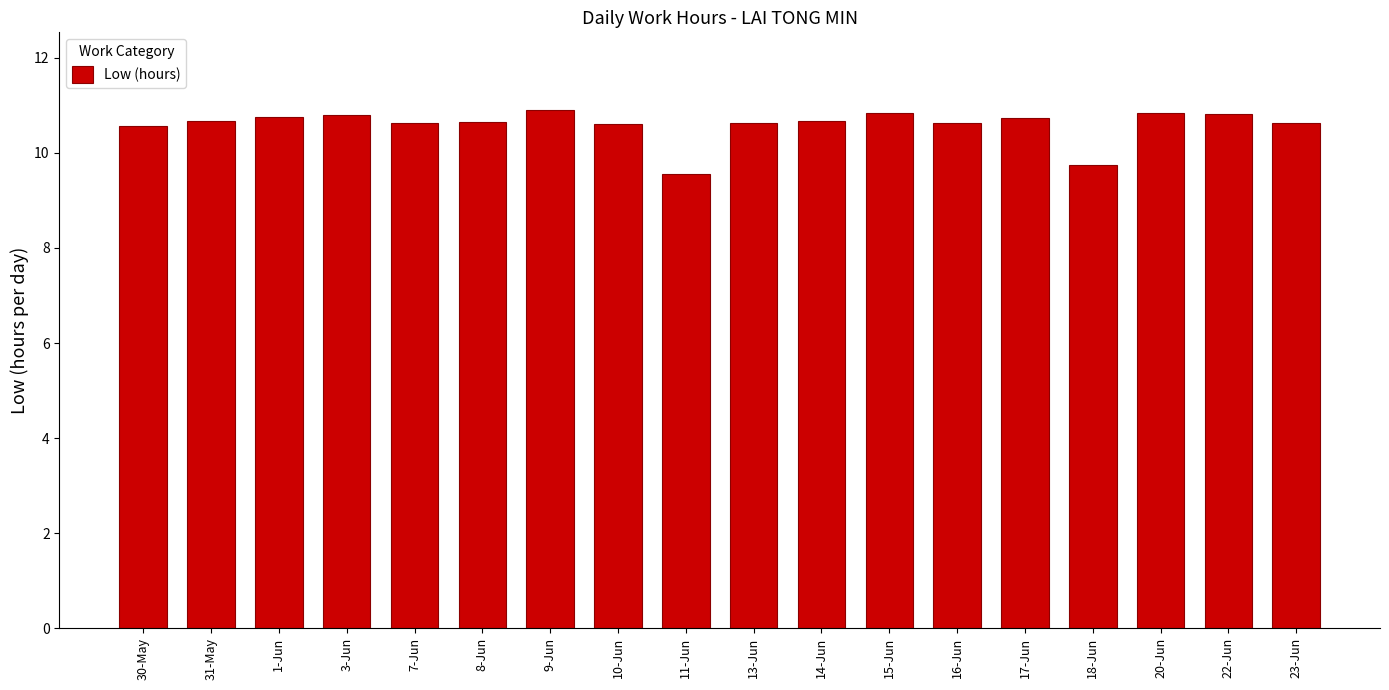

What is the ratio of the value at 18-Jun to the value at 16-Jun?

0.9